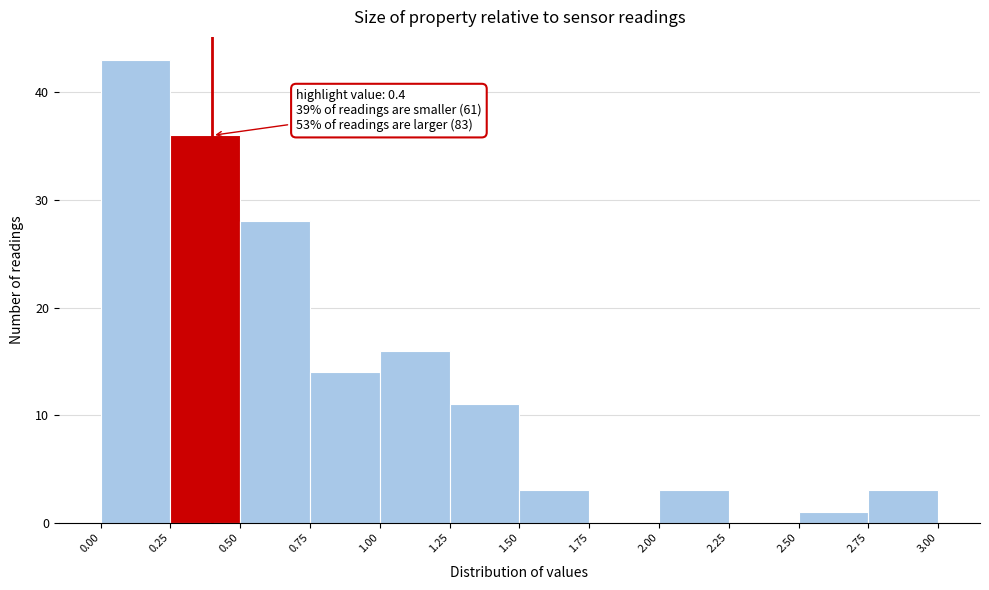

Over which range of the x-axis is the bar tallest?

0.00 to 0.25